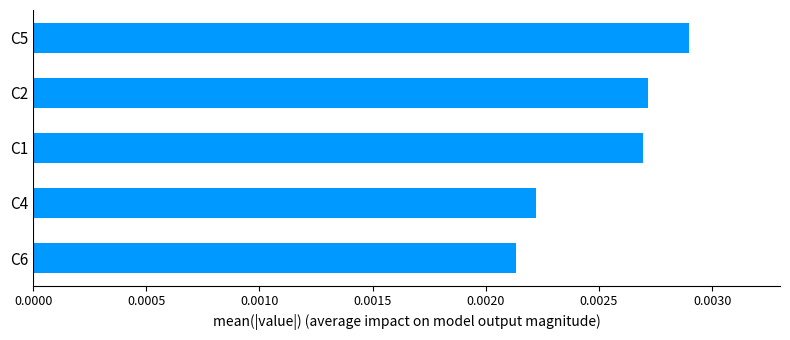

Count the values in the range 0 to 1.

5